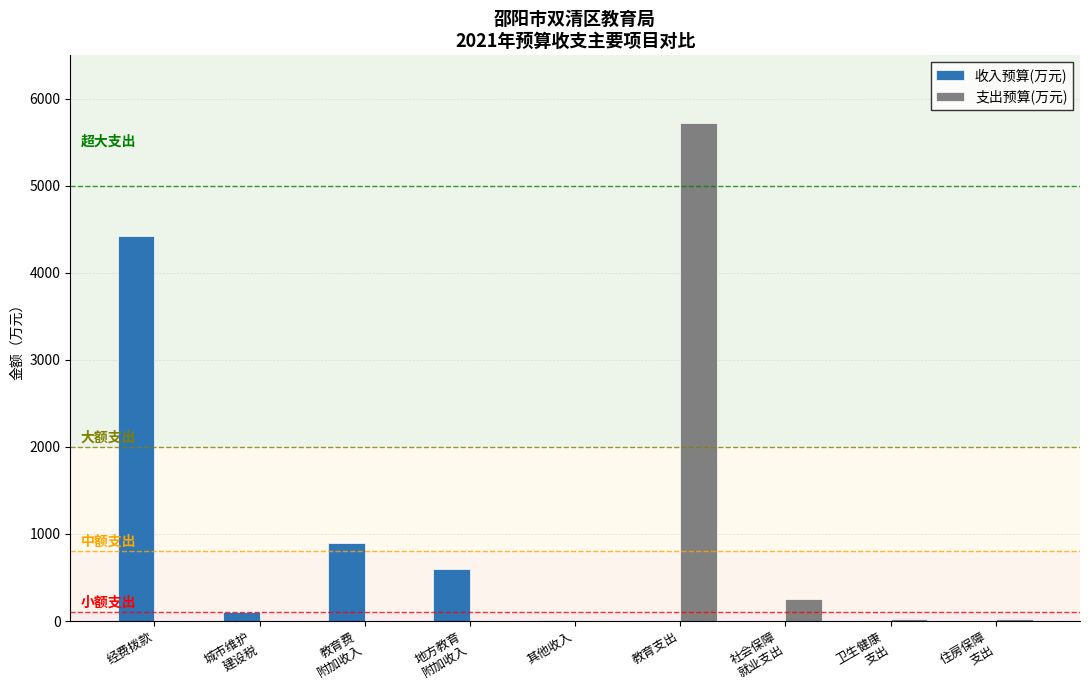

What are all the series names shown in the legend?

收入预算(万元), 支出预算(万元)